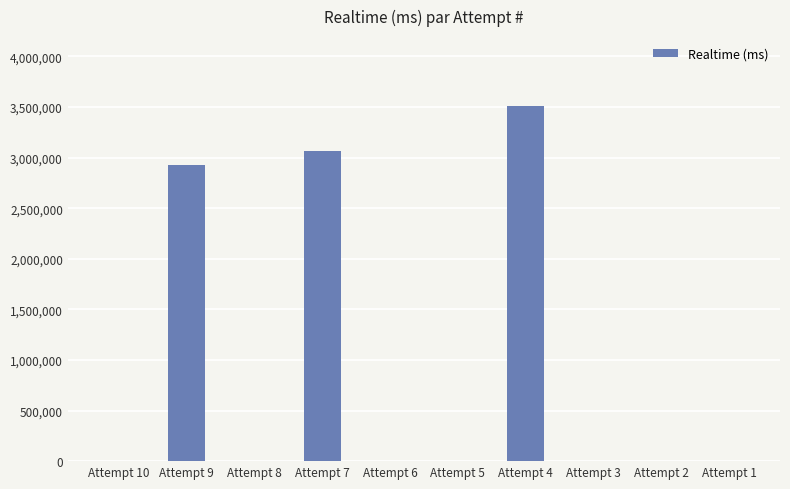

What is the change in value from Attempt 7 to Attempt 2?

-3065357